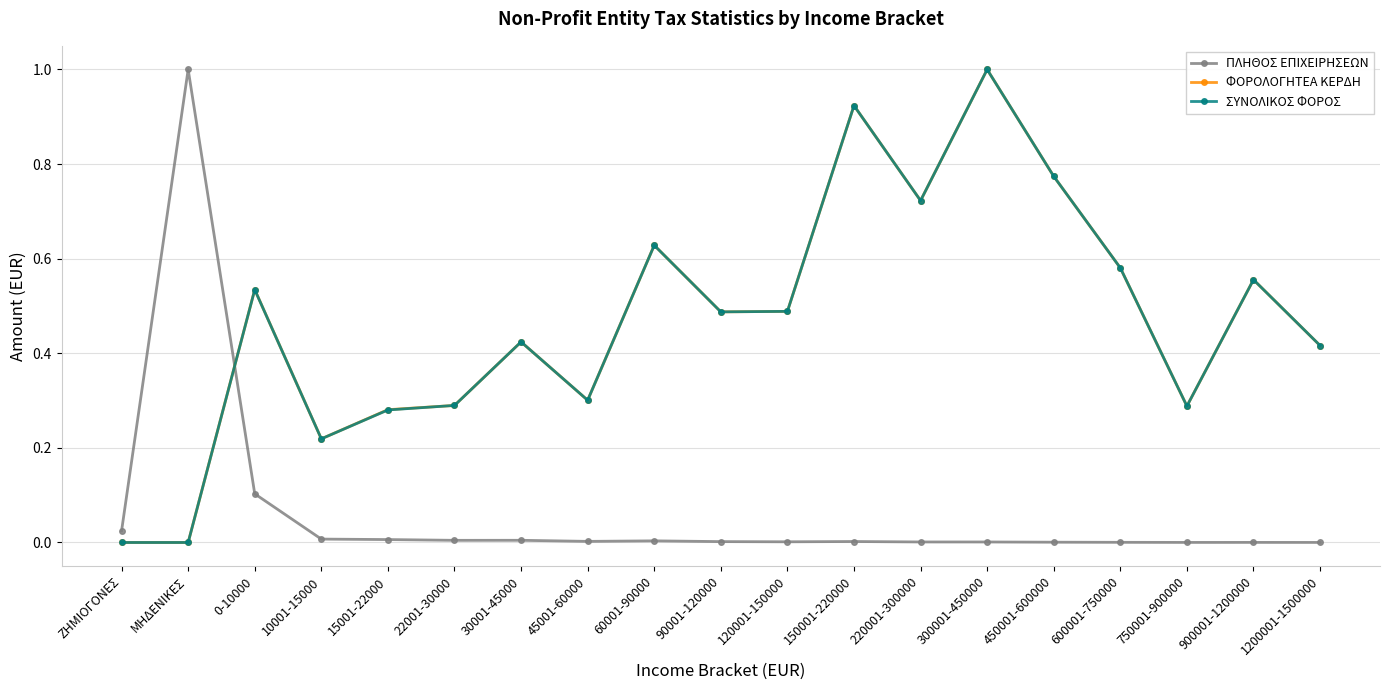

The ΦΟΡΟΛΟΓΗΤΕΑ ΚΕΡΔΗ series shows 0.1 at 30001-45000. True or false?

False